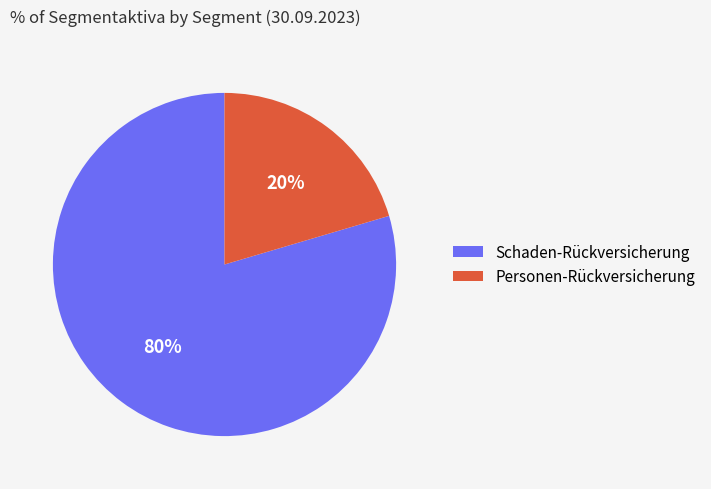

What percentage is the Schaden-Rückversicherung slice, to the nearest percent?

80%